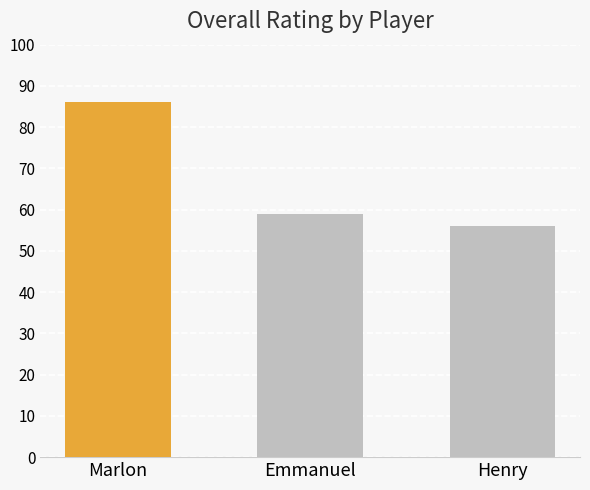

What is the sum of the values at Emmanuel and Marlon?

145